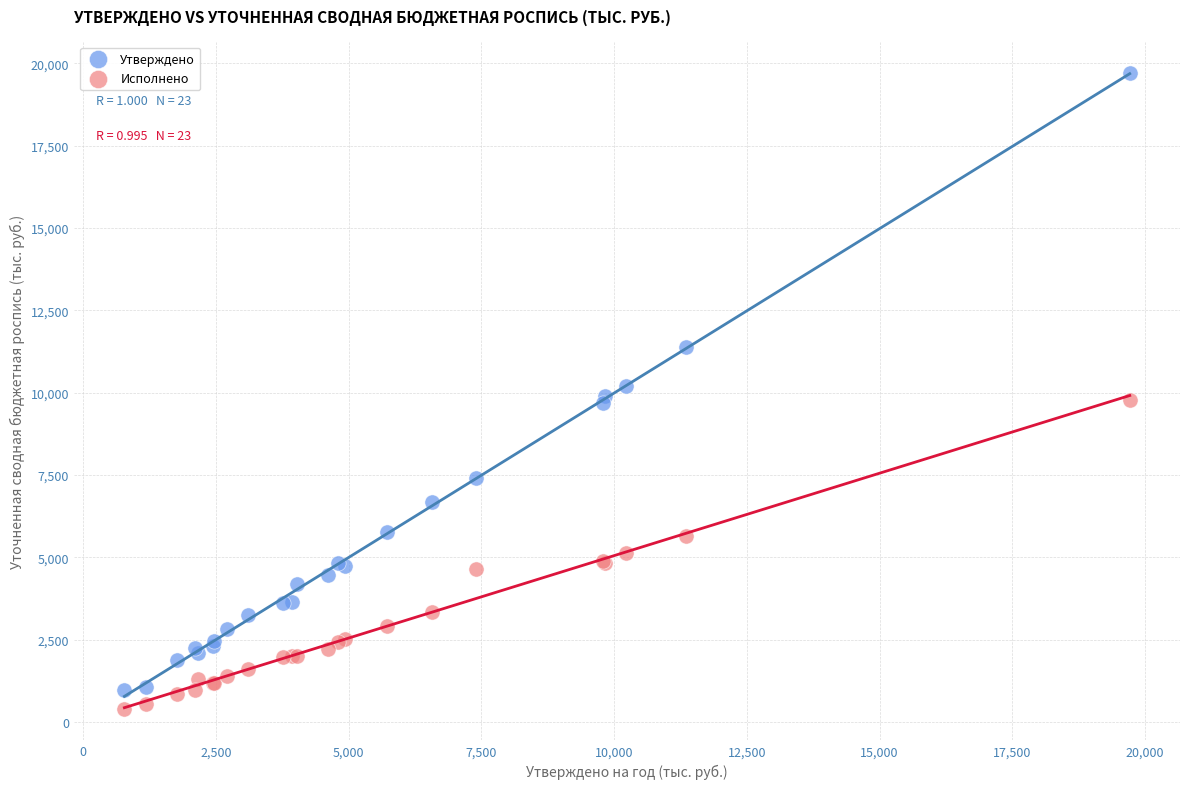

What are all the series names shown in the legend?

Утверждено, Исполнено